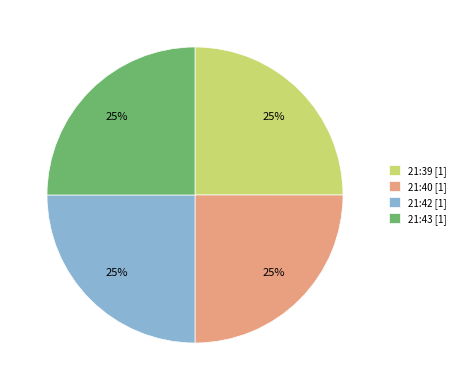

To the nearest percent, what is the combined percentage of 21:43 [1] and 21:39 [1]?

50%